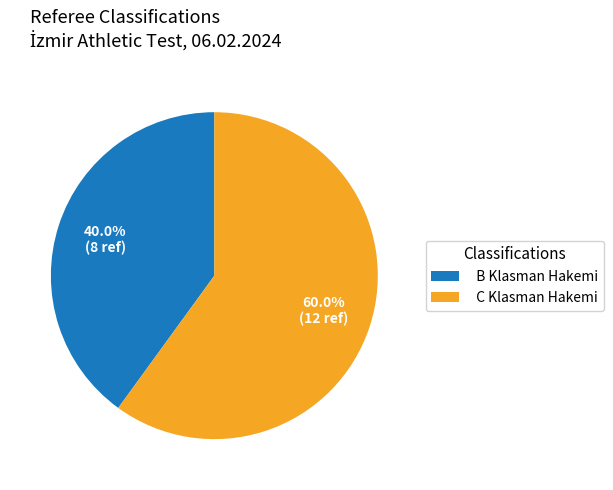

How many segments does this pie chart have?

2